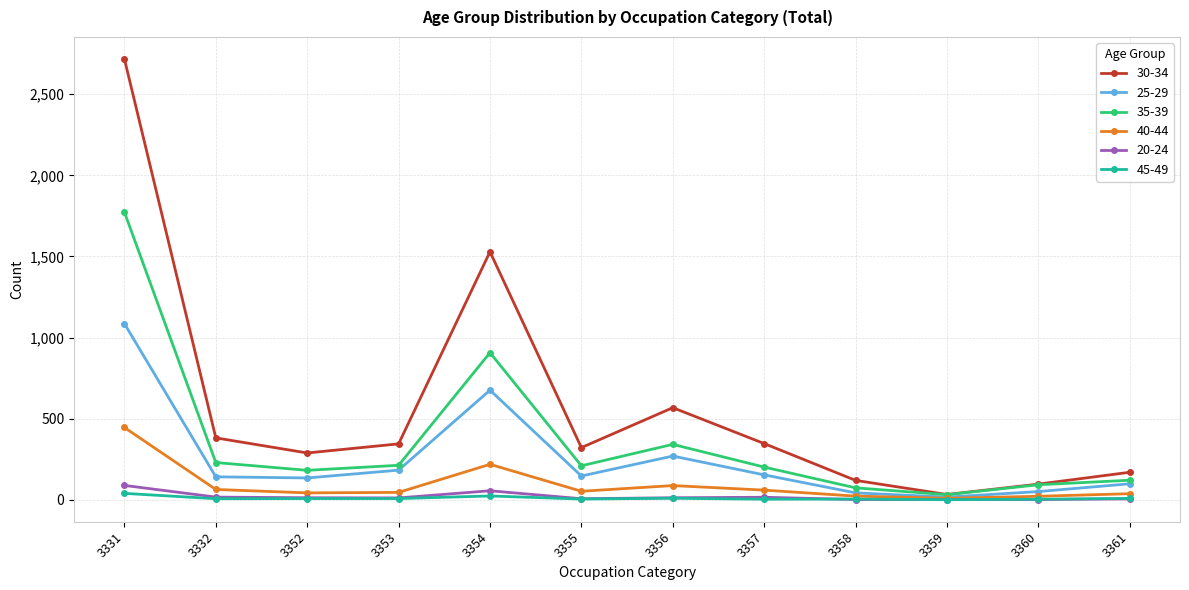

The value of 45-49 at 3356 is 10. True or false?

True